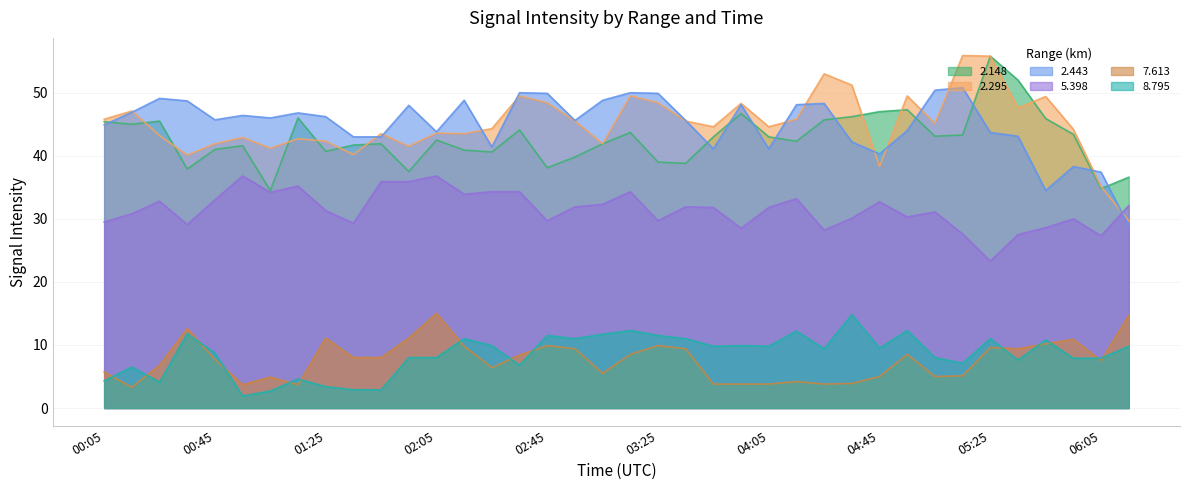

What is the maximum value for 2.148?

55.8